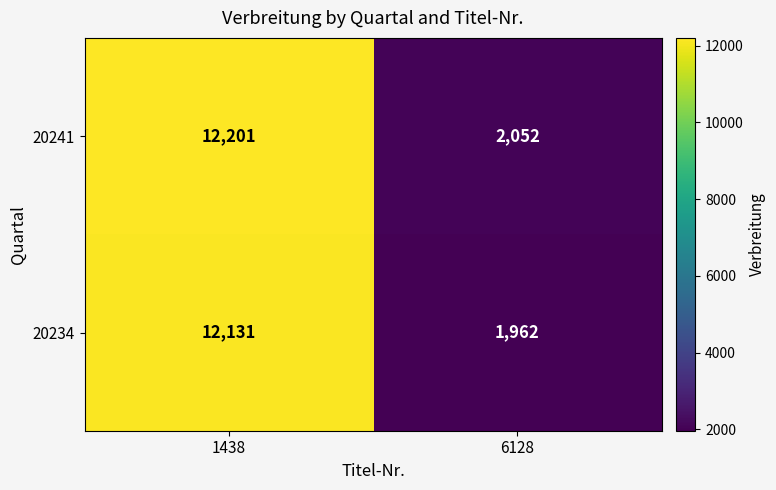

How many series are shown in this chart?

2